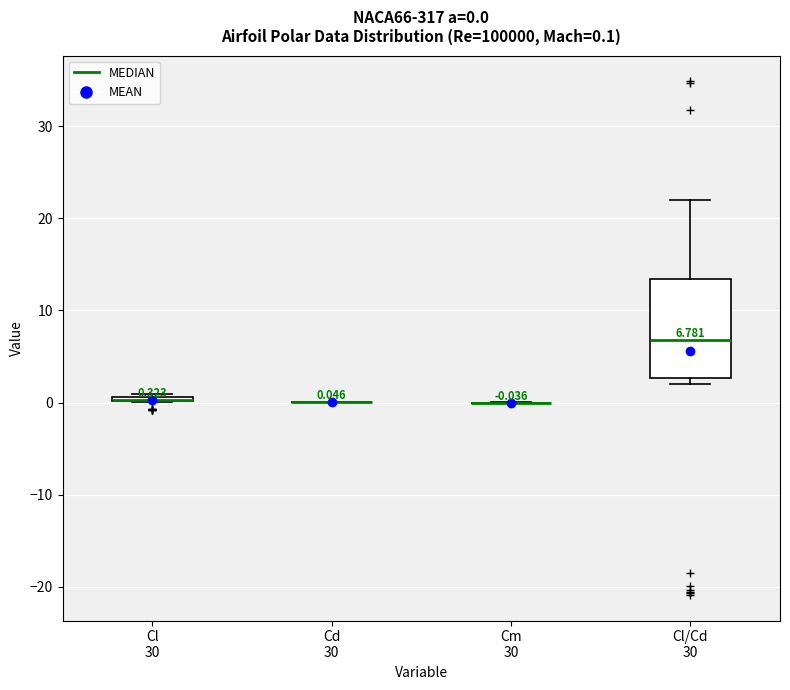

Comparing the boxes themselves (not the whiskers), which one is the tallest?

Cl/Cd 30